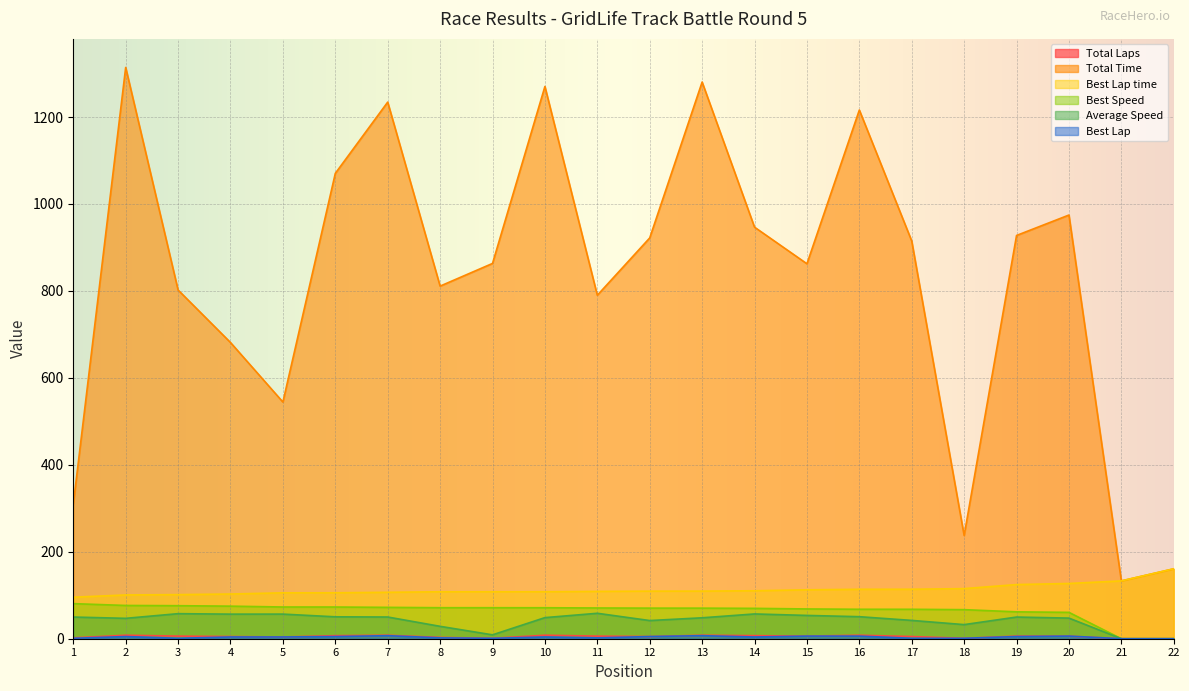

The Best Speed series shows 0.0 at 22. True or false?

True